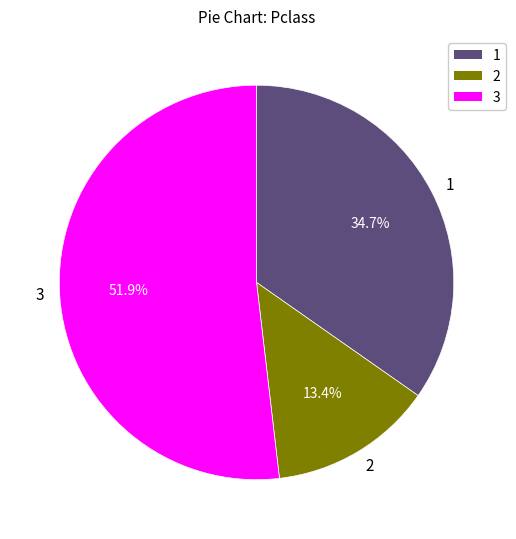

What is the total percentage of 1 and 2?

48.1%